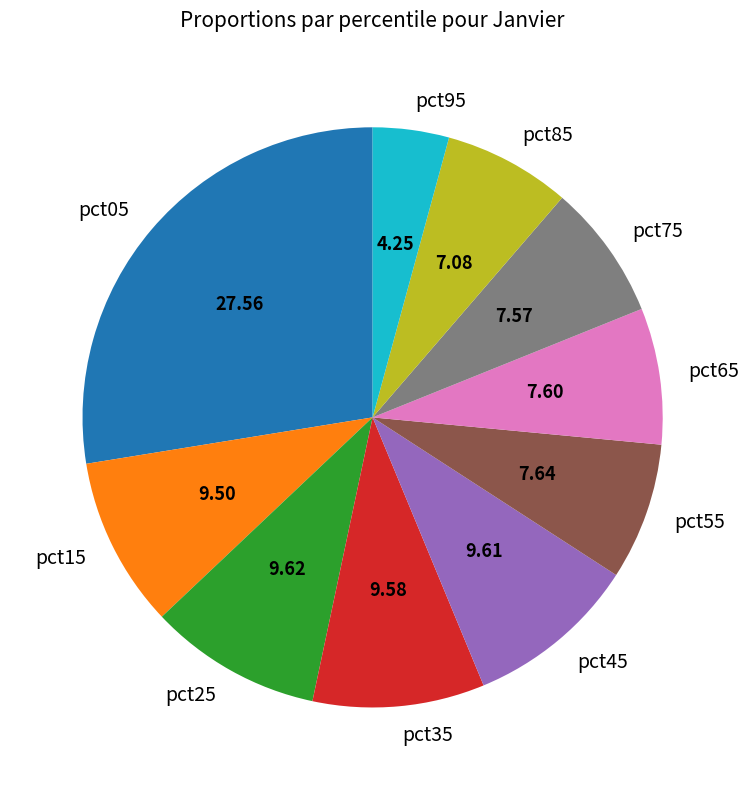

What is the smallest slice in the pie chart?

pct95